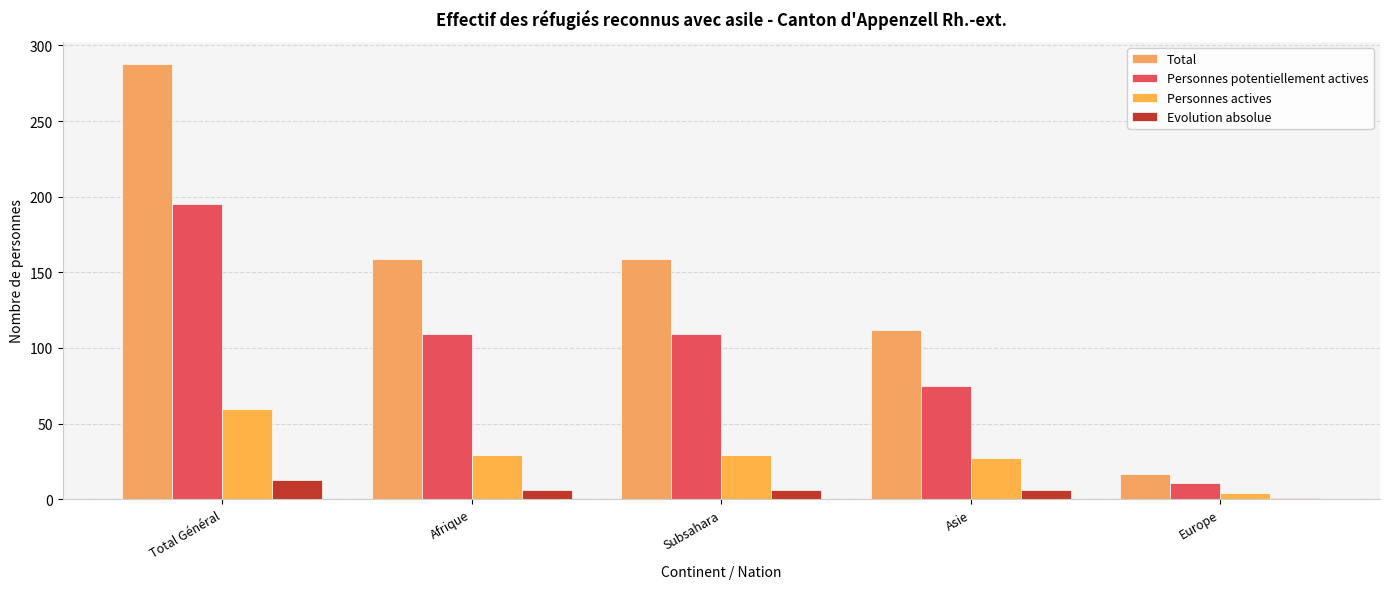

What are all the series names shown in the legend?

Total, Personnes potentiellement actives, Personnes actives, Evolution absolue